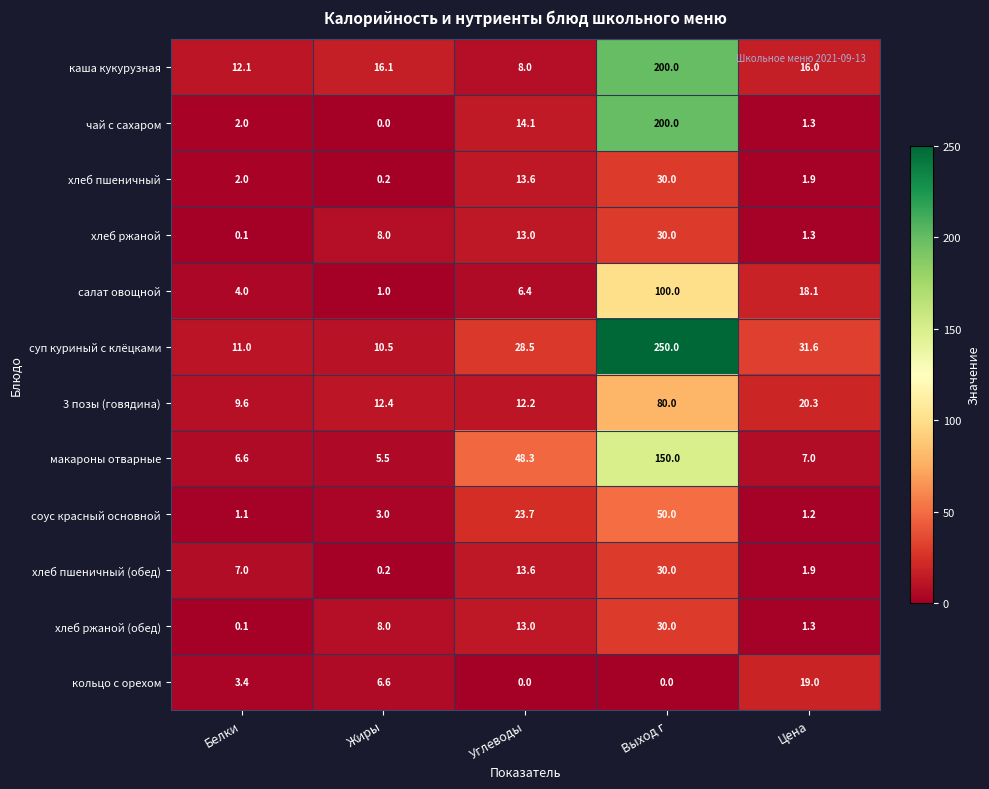

What is the difference between the maximum and minimum values in the чай с сахаром series?

200.0